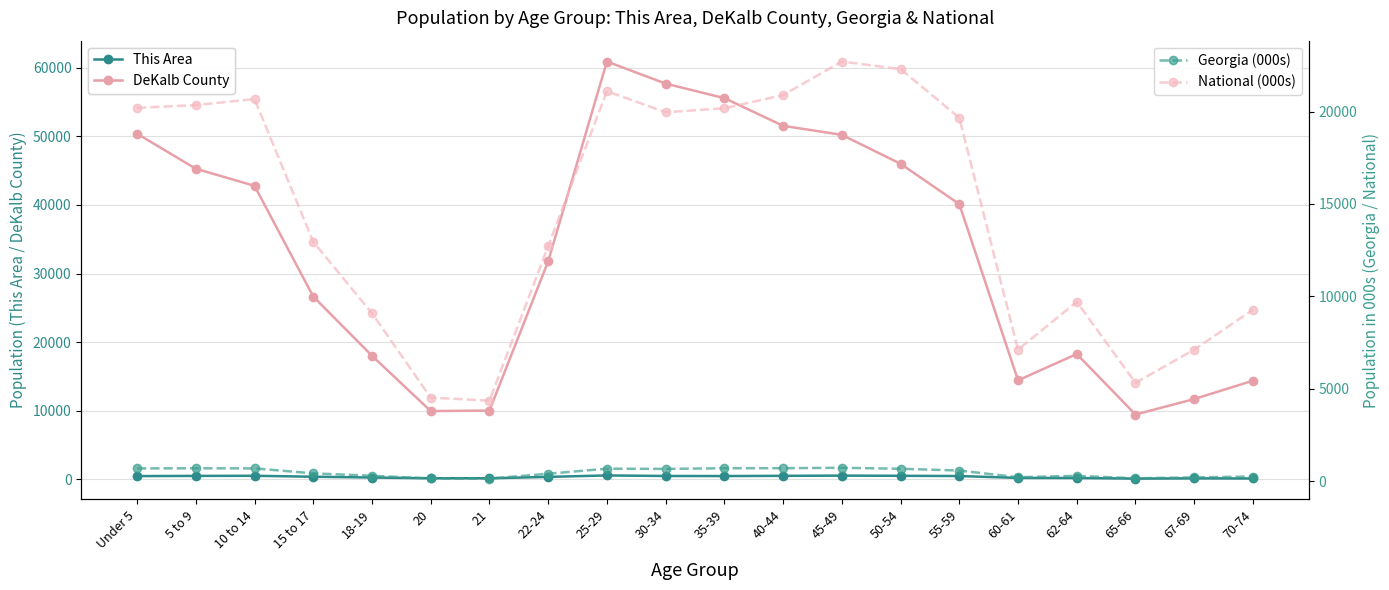

What is the difference between the maximum and minimum values in the Georgia (000s) series?

585.4